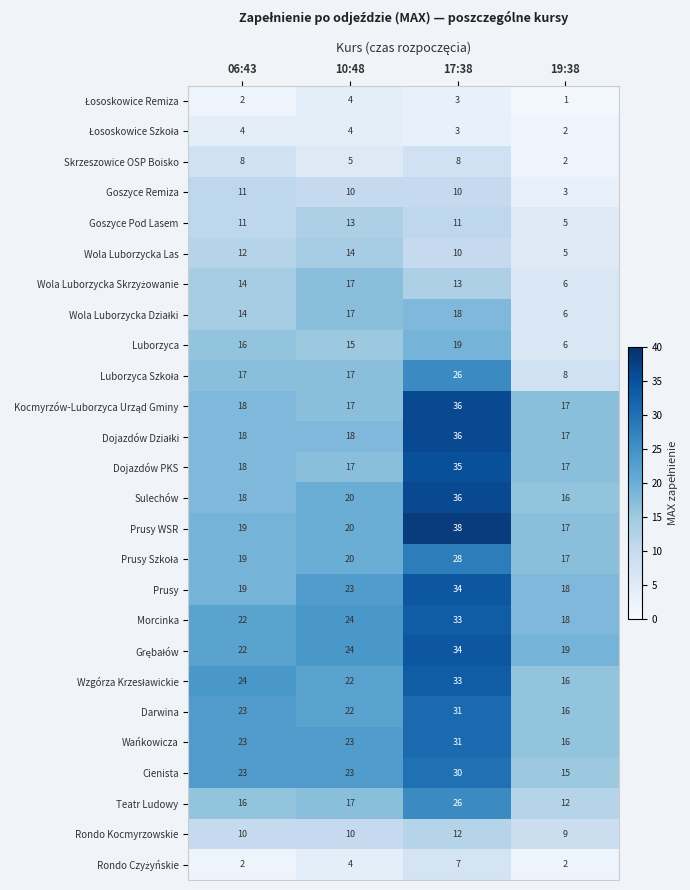

What is the approximate value of Dojazdów PKS at 10:48, to the nearest 5?

15